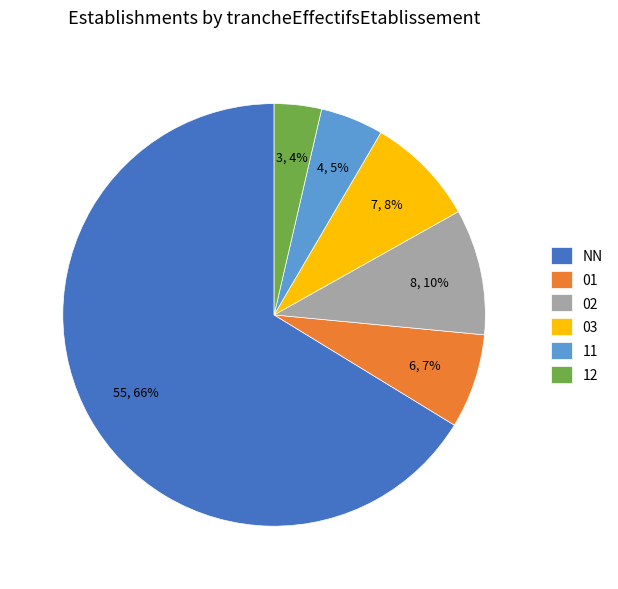

Which category has the biggest portion of the pie?

NN